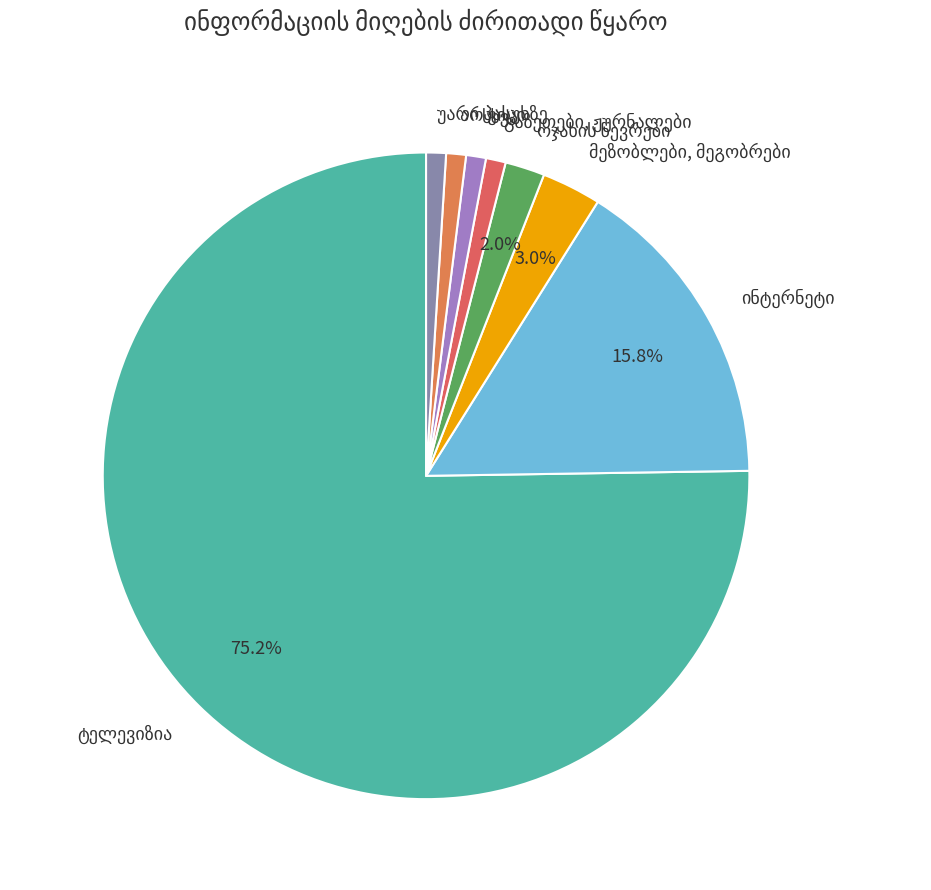

To the nearest percent, what is the difference between the largest and smallest slice percentages?

74%